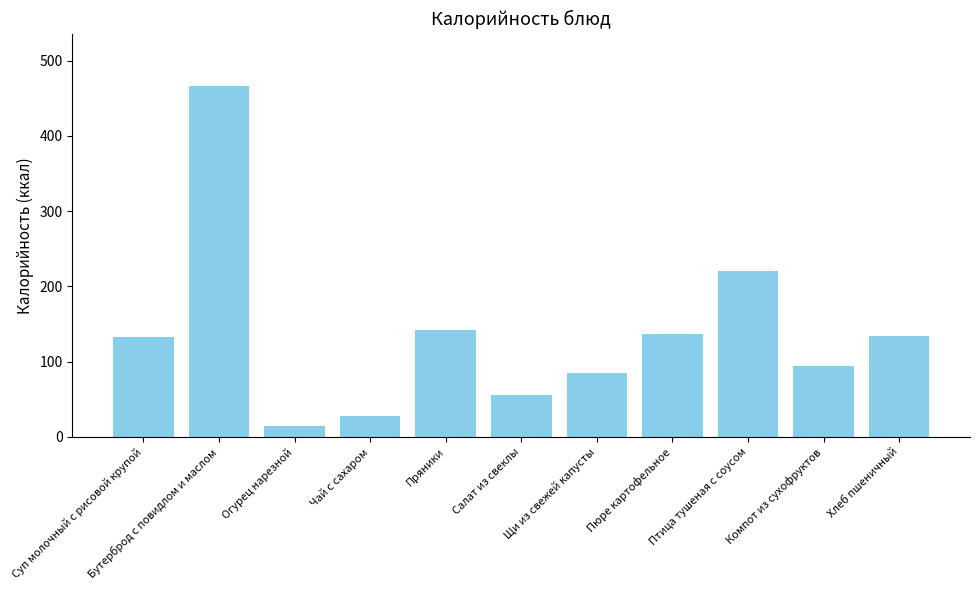

What is the change in value from Суп молочный с рисовой крупой to Пряники?

+9.2